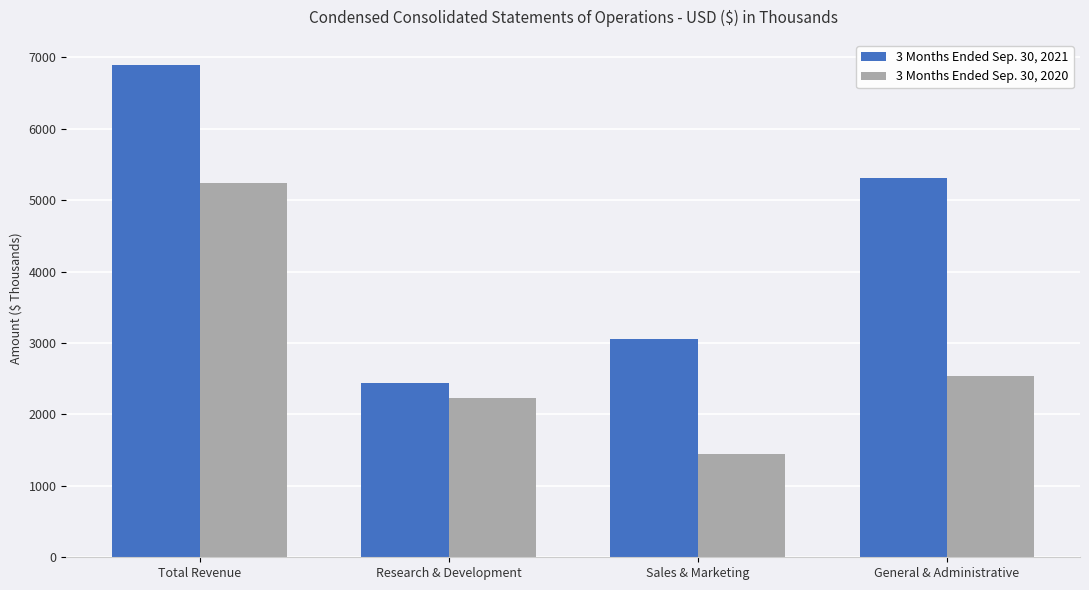

Reading right to left, list all the values displayed in this chart.

3 Months Ended Sep. 30, 2021: General & Administrative=5308	Sales & Marketing=3063	Research & Development=2441	Total Revenue=6899
3 Months Ended Sep. 30, 2020: General & Administrative=2541	Sales & Marketing=1447	Research & Development=2224	Total Revenue=5247